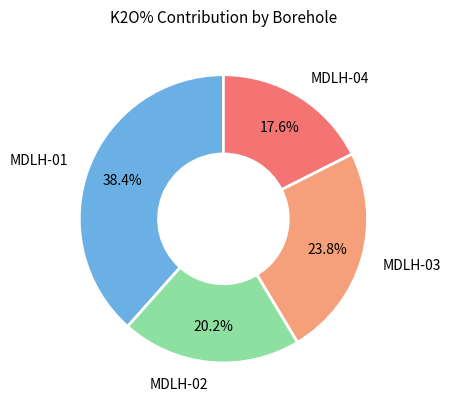

Does any single category account for the majority?

No